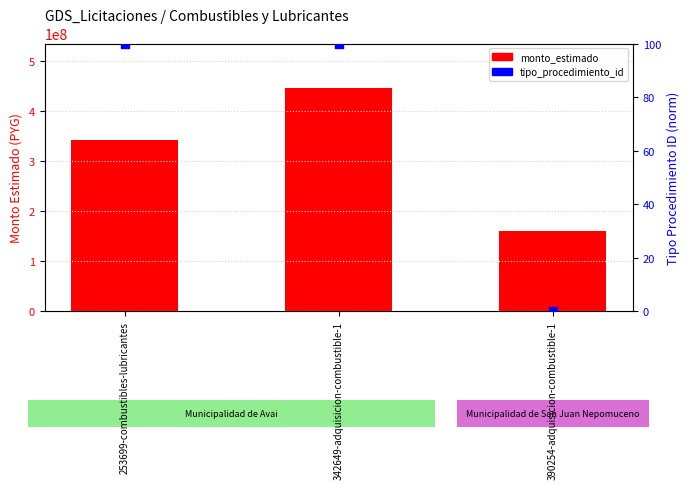

What are all the series names shown in the legend?

monto_estimado, tipo_procedimiento_id